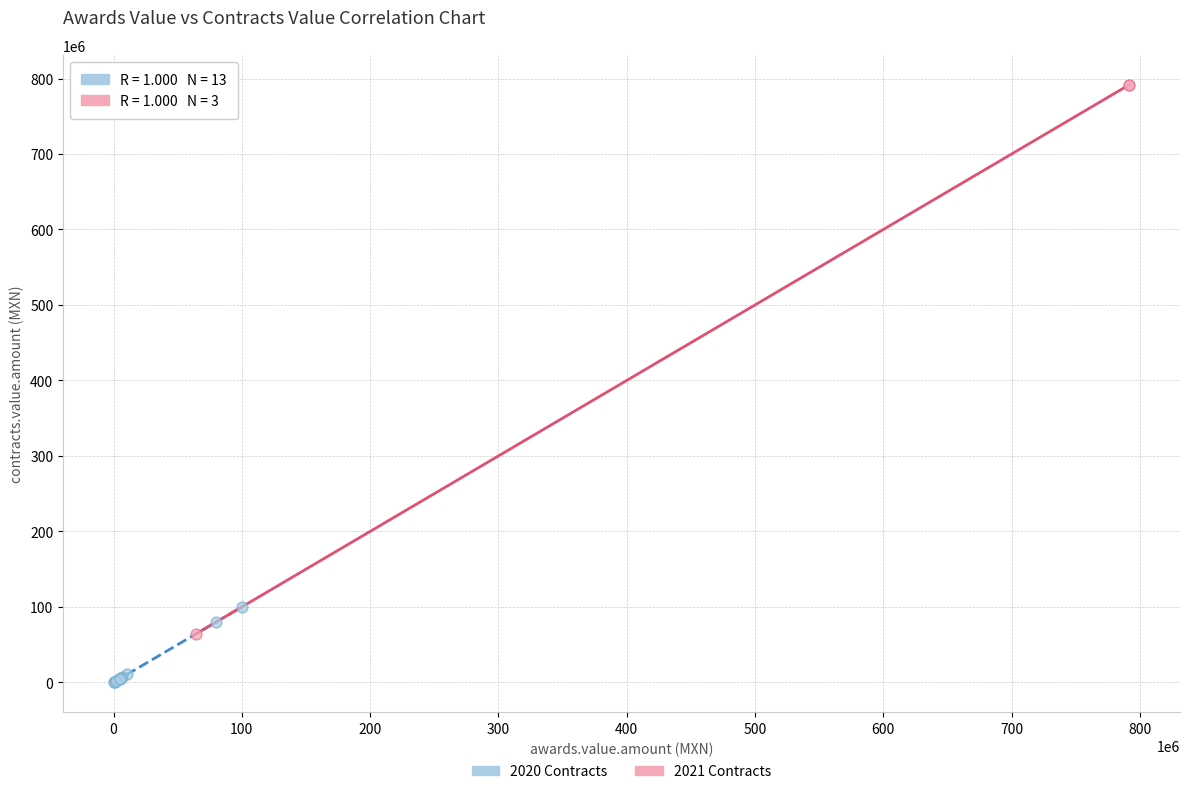

Which series reaches the maximum Y coordinate?

2021 Contracts